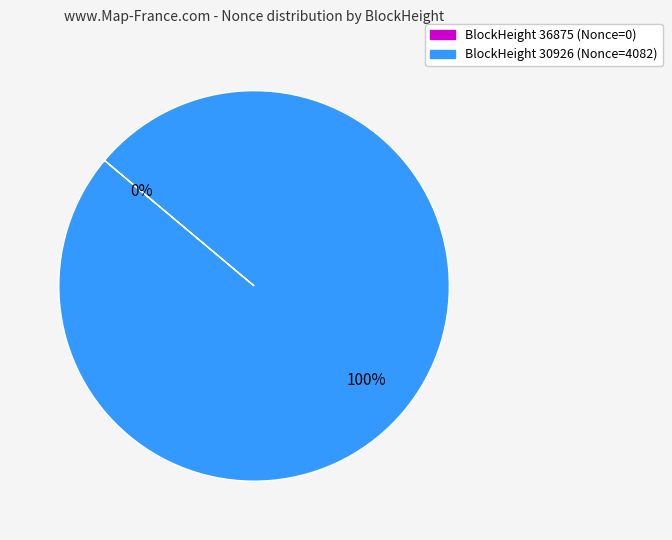

What is the change in value from 36875 to 30926?

+4082